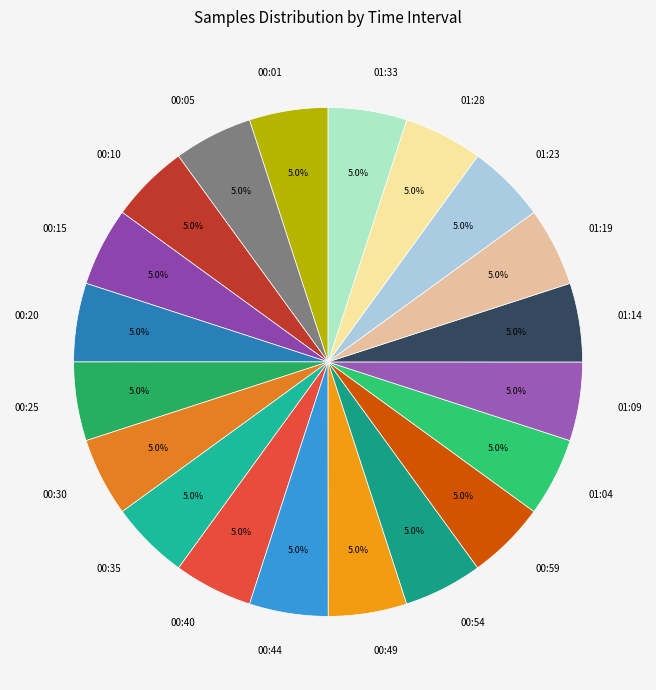

Is the sum of 00:20 and 00:01 greater than half?

No